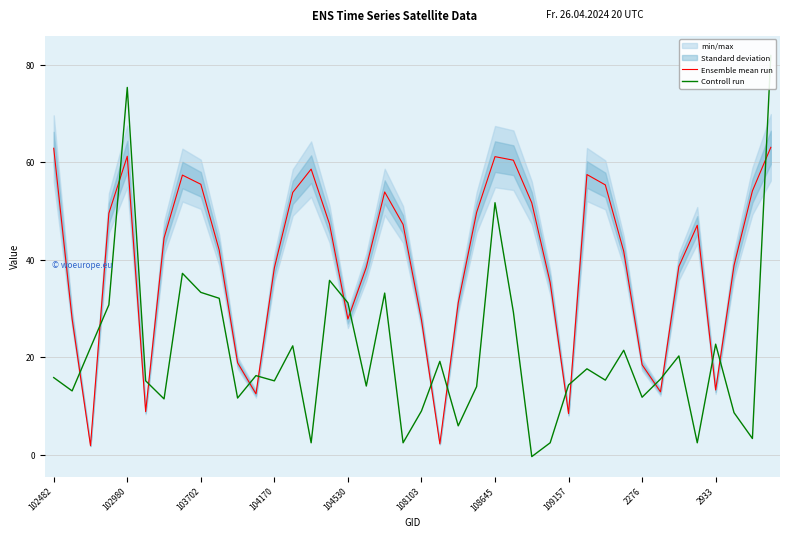

The value of Ensemble mean run at 2276 is 18.5. True or false?

True